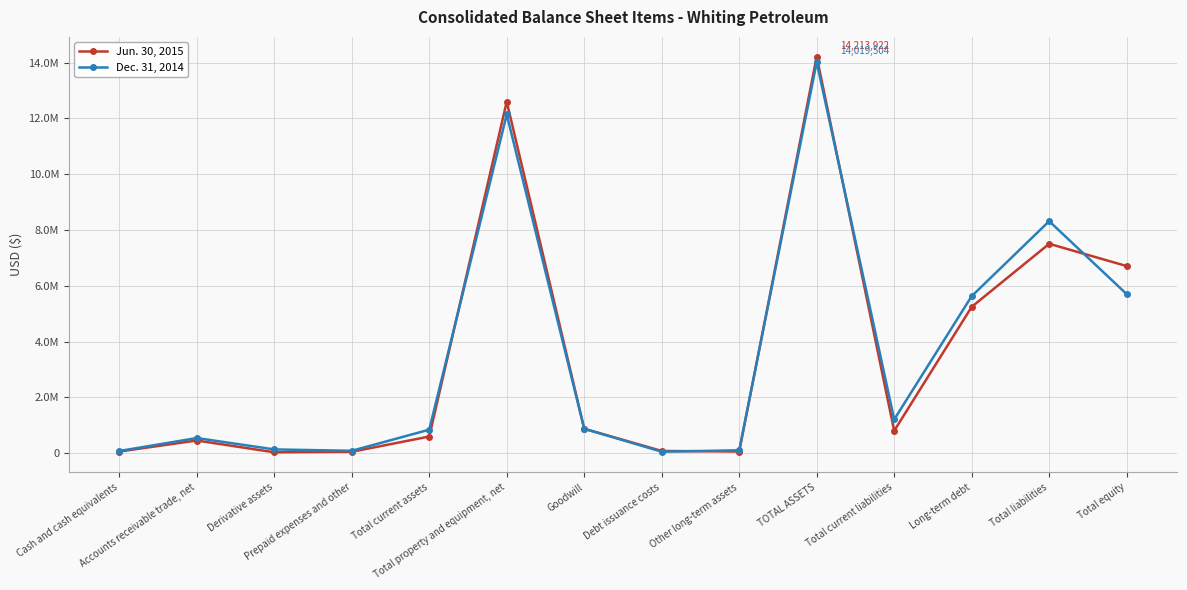

What position from the left is Goodwill?

7